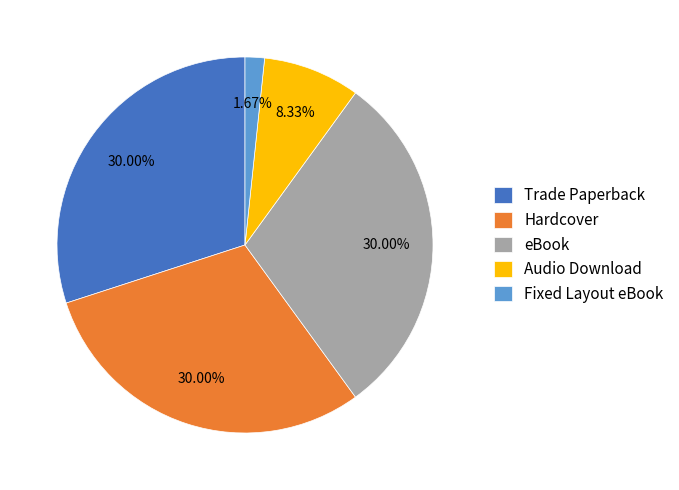

To the nearest percent, what is the combined percentage of Hardcover and Audio Download?

38%